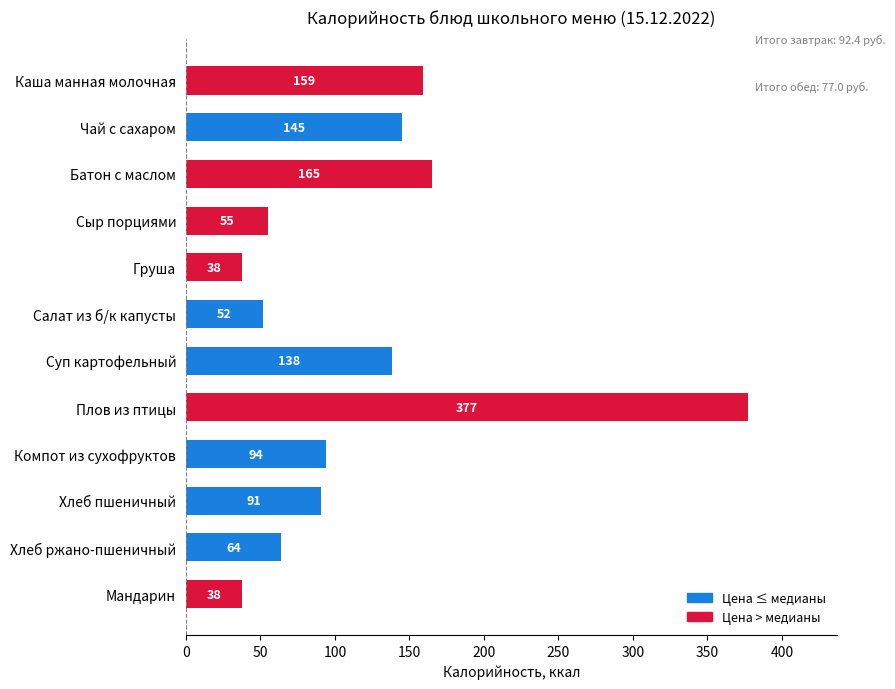

How many bars are there in total?

12